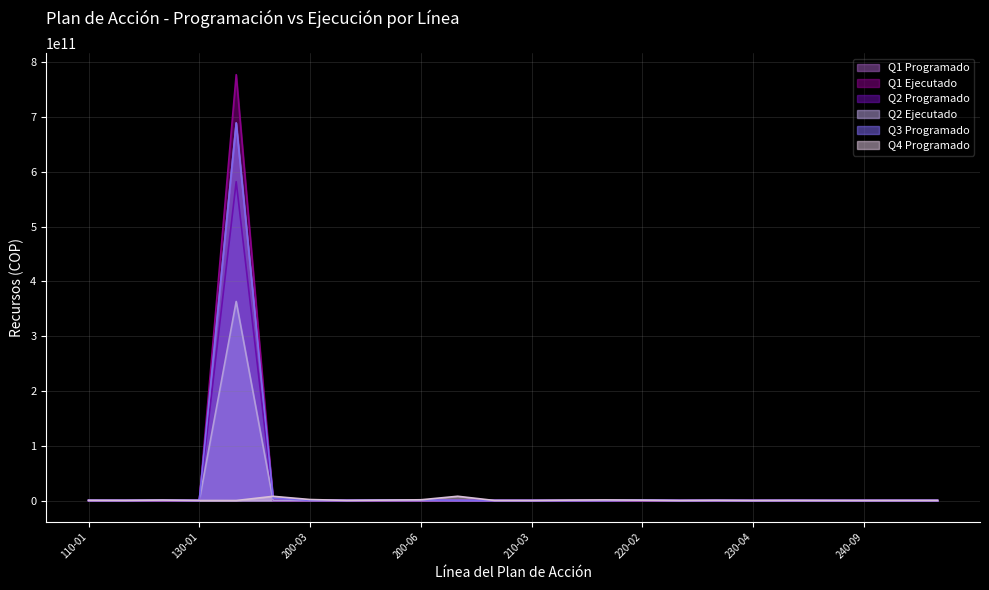

Is it true that Q3 Programado equals 689057970000.0 at 200-01?

True